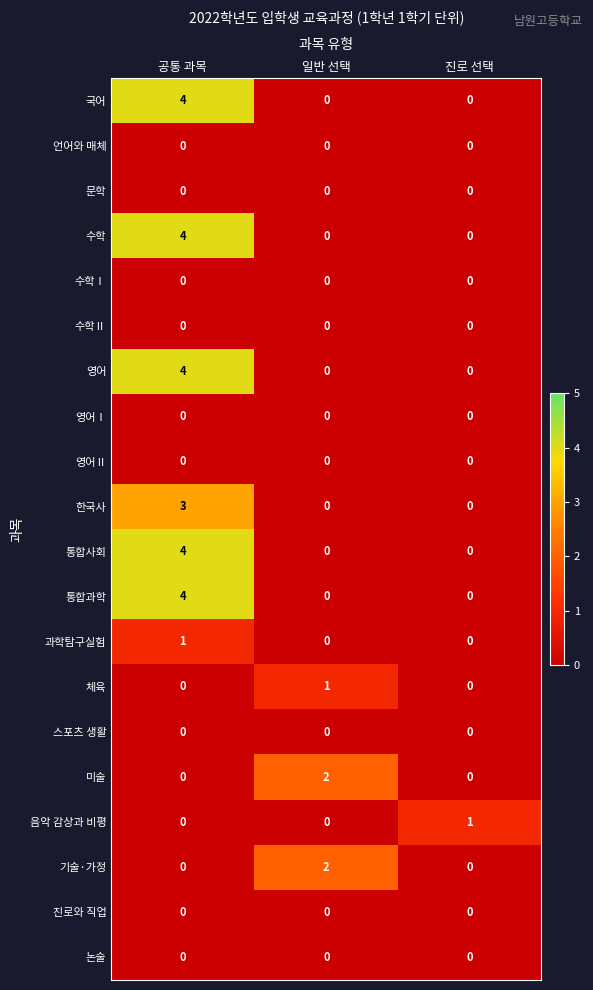

Is the value of 한국사 at 공통 과목 greater than the value of 국어 at 공통 과목?

No